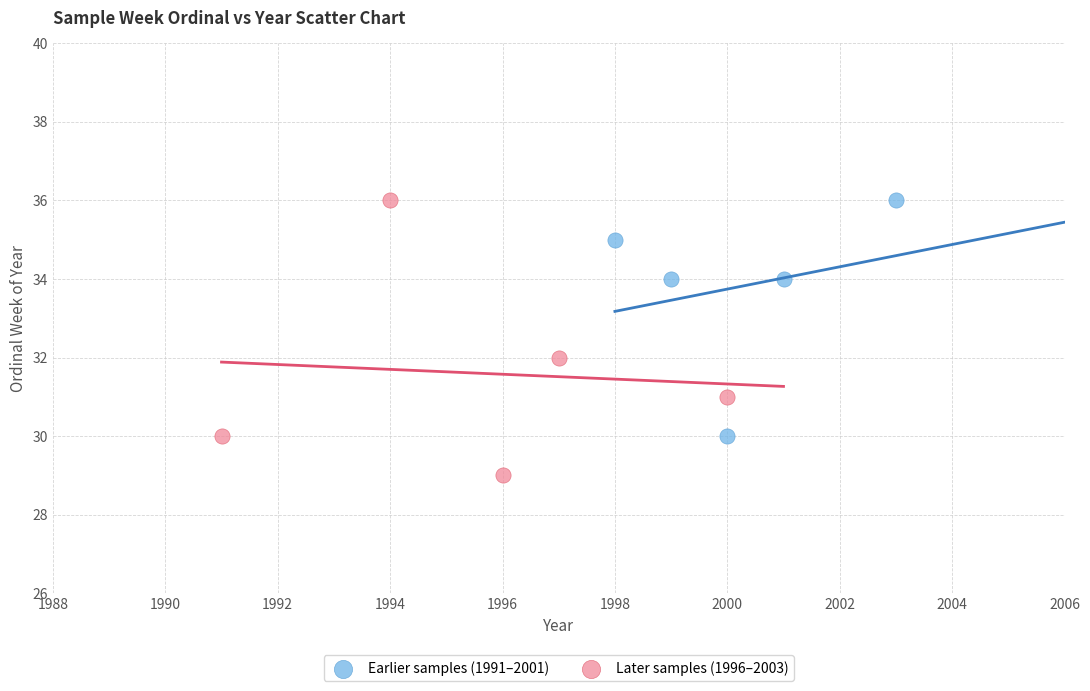

Which series has the widest spread of Y values?

Later samples (1996–2003)